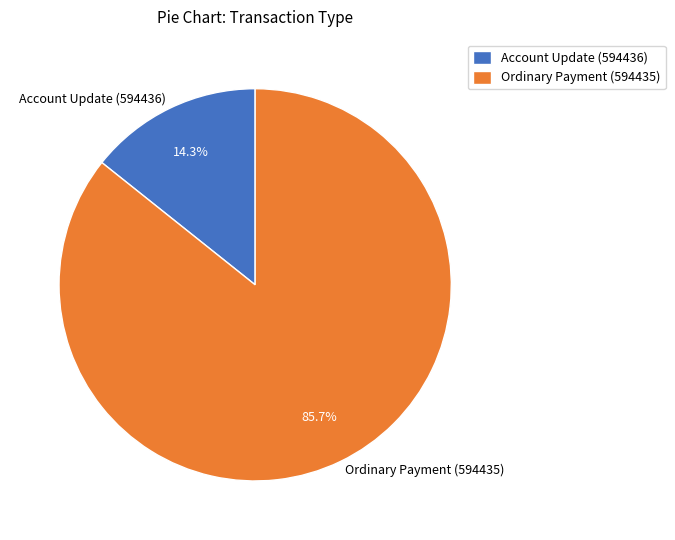

Combined, do Account Update (594436) and Ordinary Payment (594435) account for over 50%?

Yes